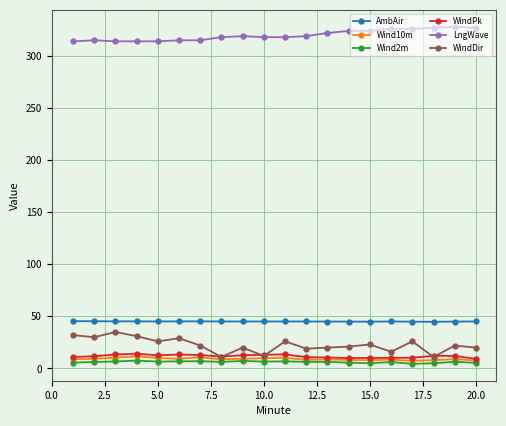

Which series has the largest total across all categories?

LngWave